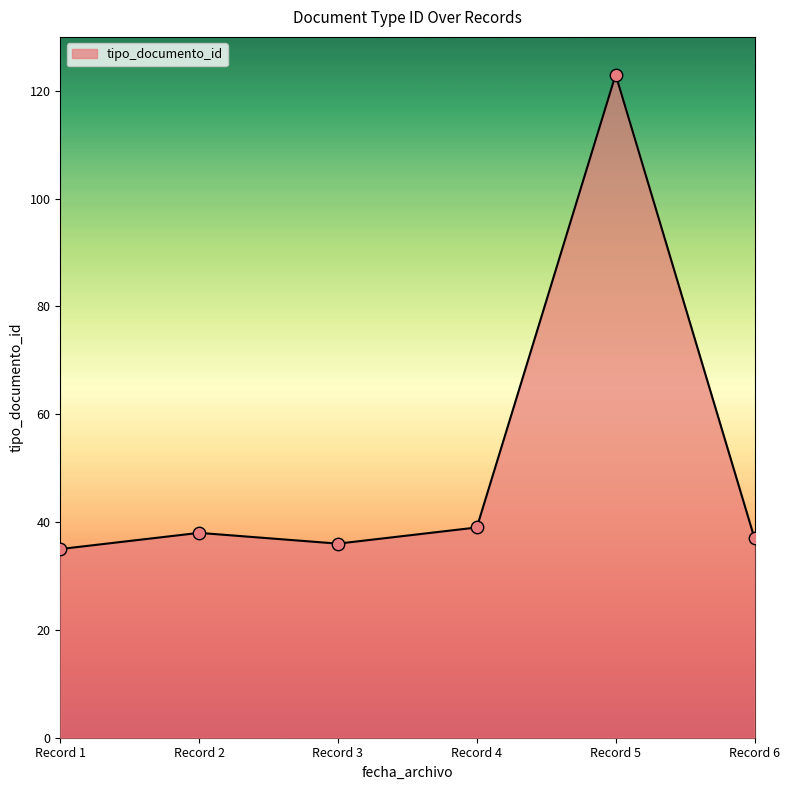

What is the ratio of the value at Record 5 to the value at Record 4?

3.2